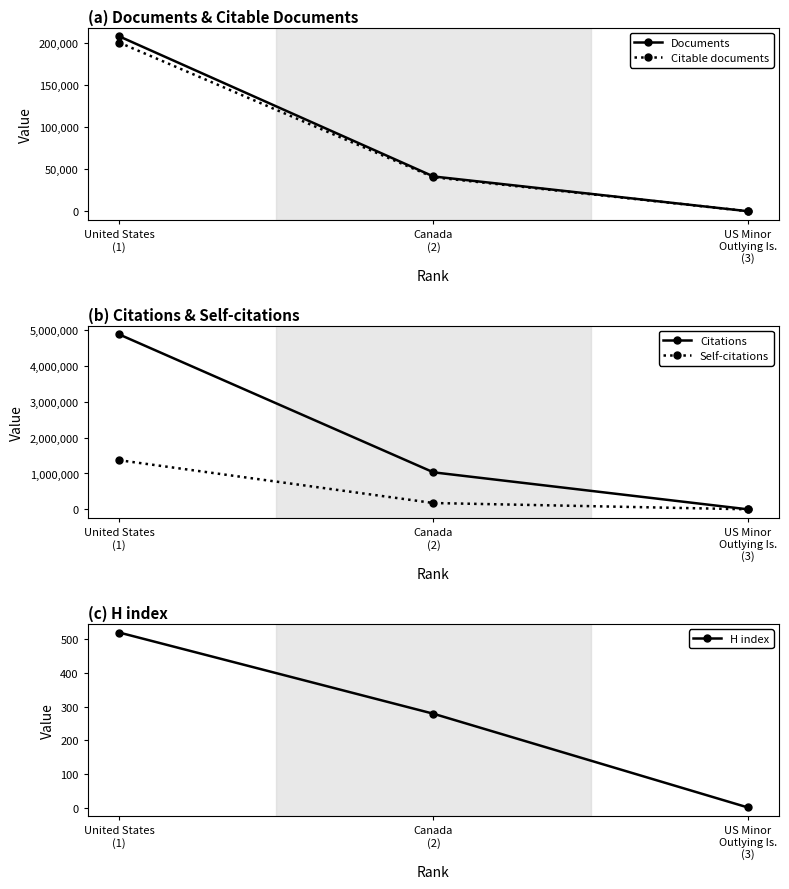

What is the total value across all series at United States
(1)?

6661126